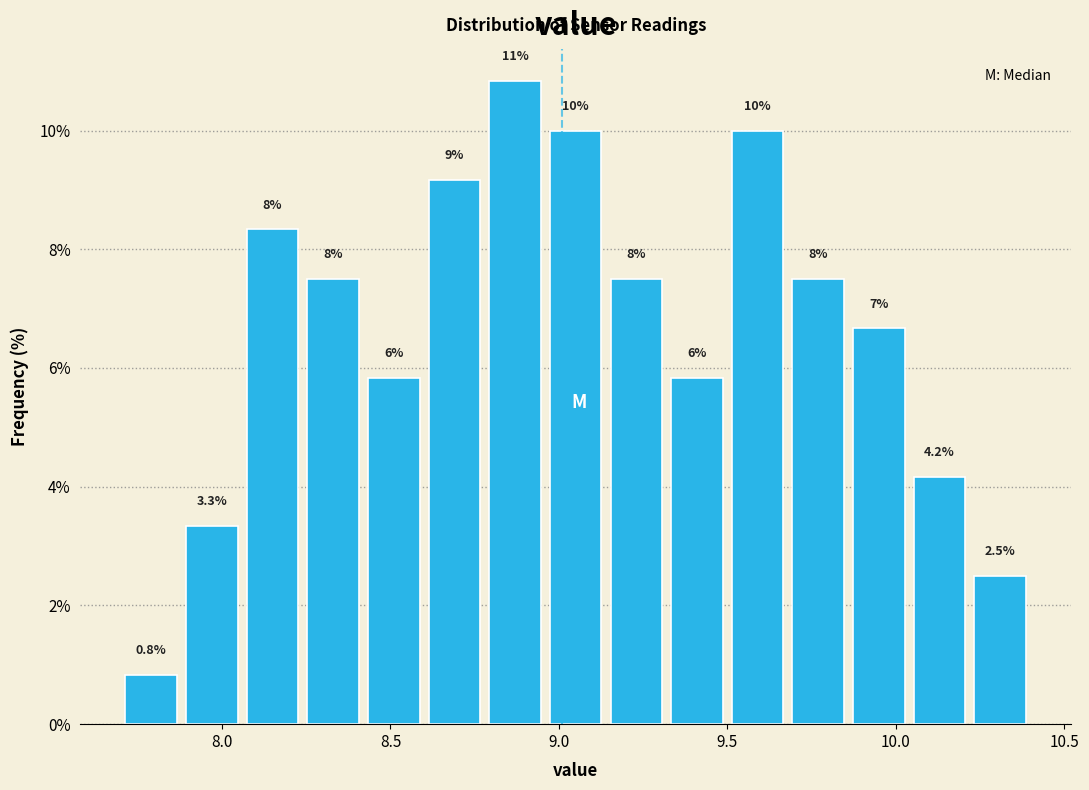

Read against the x-axis, roughly where is the centre of the tallest bar?

8.85